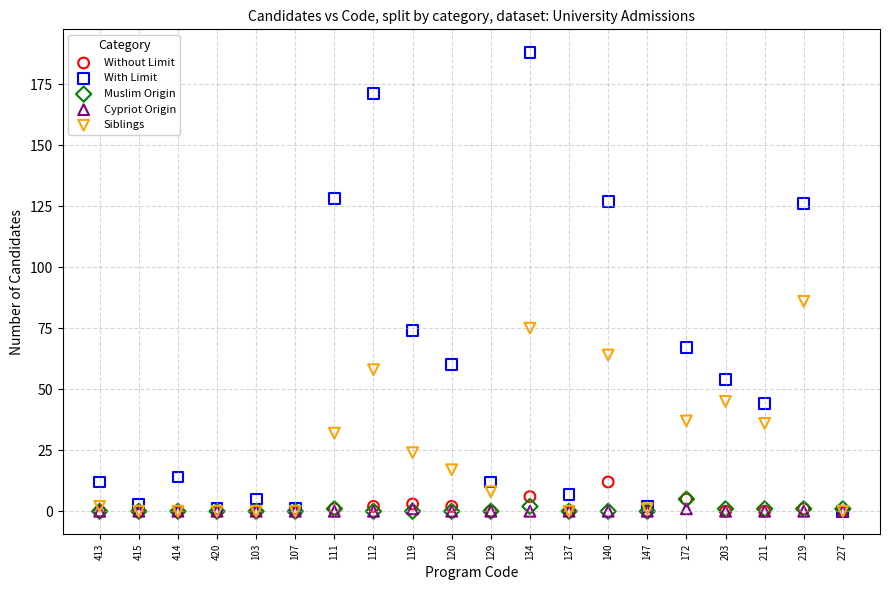

In the With Limit series, what Y value is closest to 94?

74